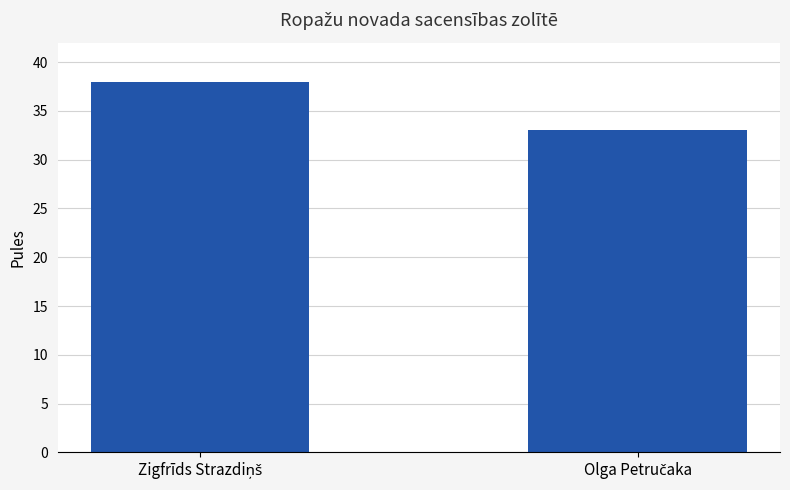

What is the value of the 1st bar from the left?

38